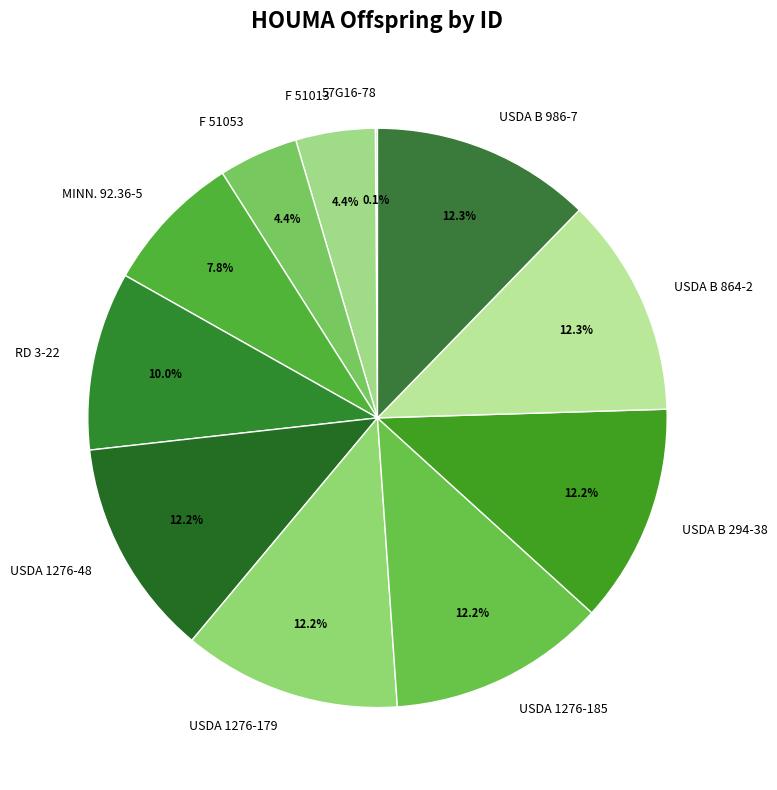

Is it true that USDA B 986-7 is 19% of the pie?

False